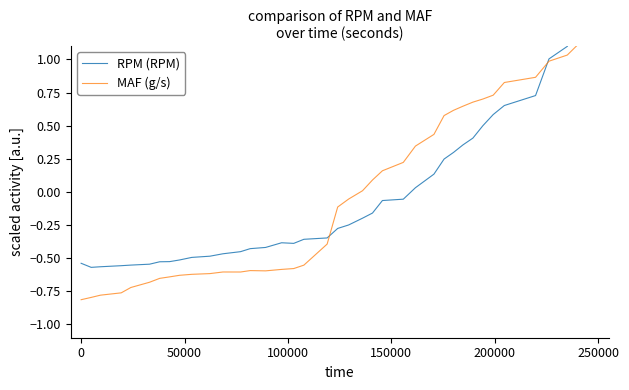

Reading left to right, what are all the values shown in this chart?

RPM (RPM): -0.5	-0.6	-0.6	-0.6	-0.6	-0.5	-0.5	-0.5	-0.5	-0.5	-0.5	-0.5	-0.5	-0.4	-0.4	-0.4	-0.4	-0.4	-0.3	-0.3	-0.2	-0.2	-0.2	-0.1	-0.1	0.0	0.1	0.2	0.3	0.4	0.4	0.5	0.6	0.7	0.7	1.0	1.1	1.3	1.4	1.4
MAF (g/s): -0.8	-0.8	-0.8	-0.8	-0.7	-0.7	-0.7	-0.6	-0.6	-0.6	-0.6	-0.6	-0.6	-0.6	-0.6	-0.6	-0.6	-0.6	-0.4	-0.1	-0.1	0.0	0.1	0.2	0.2	0.3	0.4	0.6	0.6	0.6	0.7	0.7	0.7	0.8	0.9	1.0	1.0	1.1	1.2	1.2